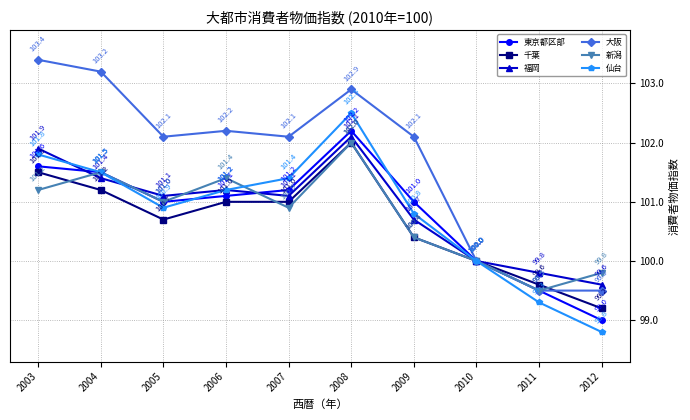

List the labels in order of 仙台 value, smallest first.

2012, 2011, 2010, 2009, 2005, 2006, 2007, 2004, 2003, 2008